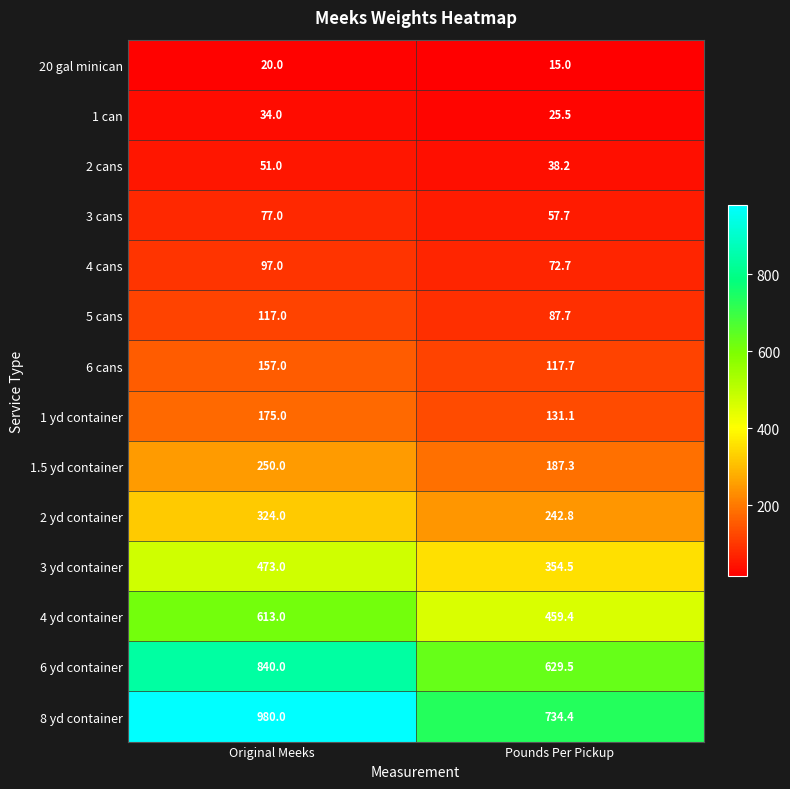

What is the difference between the highest and lowest values at Original Meeks?

960.0